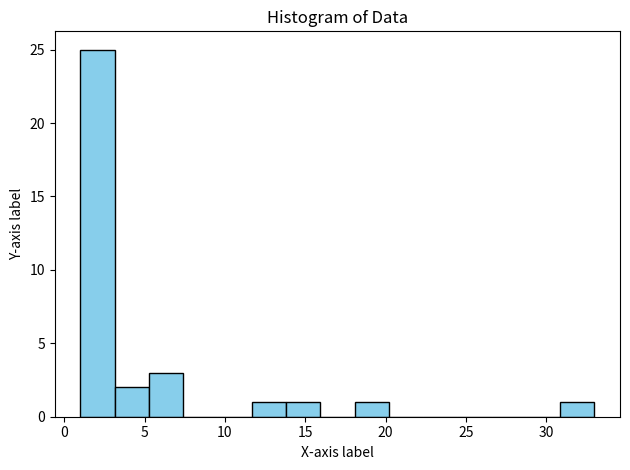

Which range on the x-axis has the tallest bar?

1.0 to 3.0